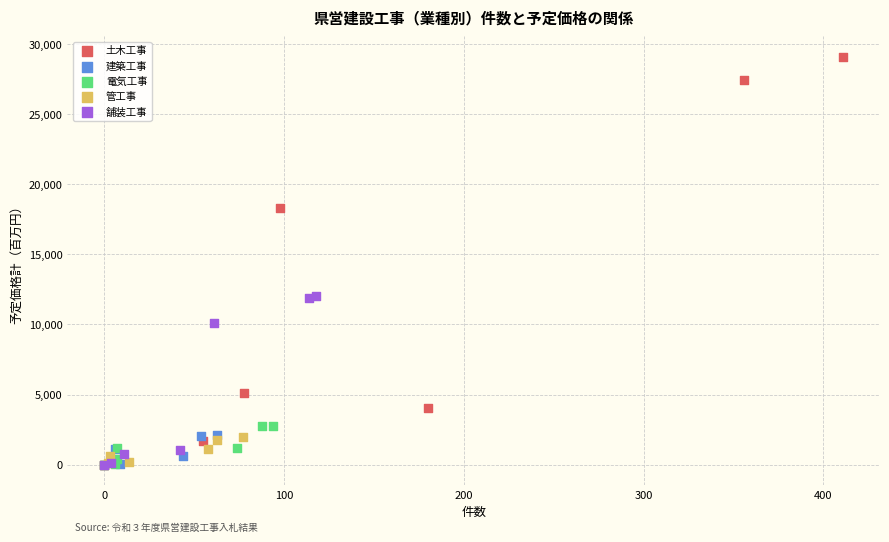

Which series has the widest spread of Y values?

土木工事